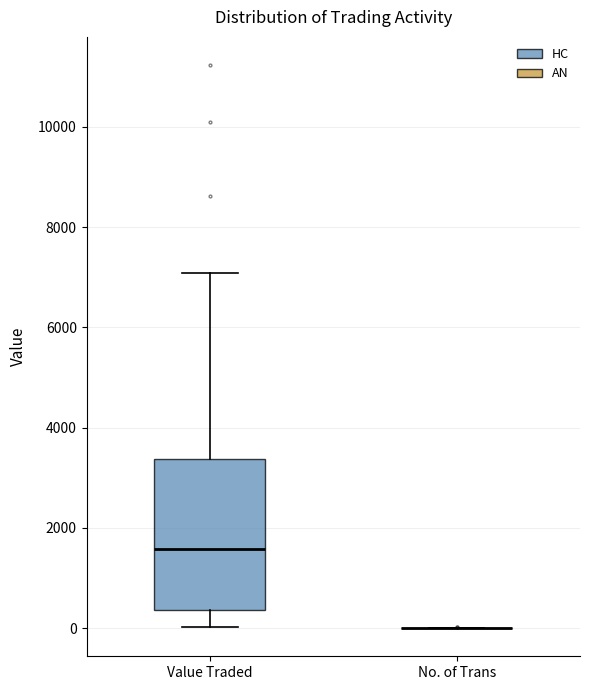

Comparing the boxes themselves (not the whiskers), which one is the tallest?

Value Traded